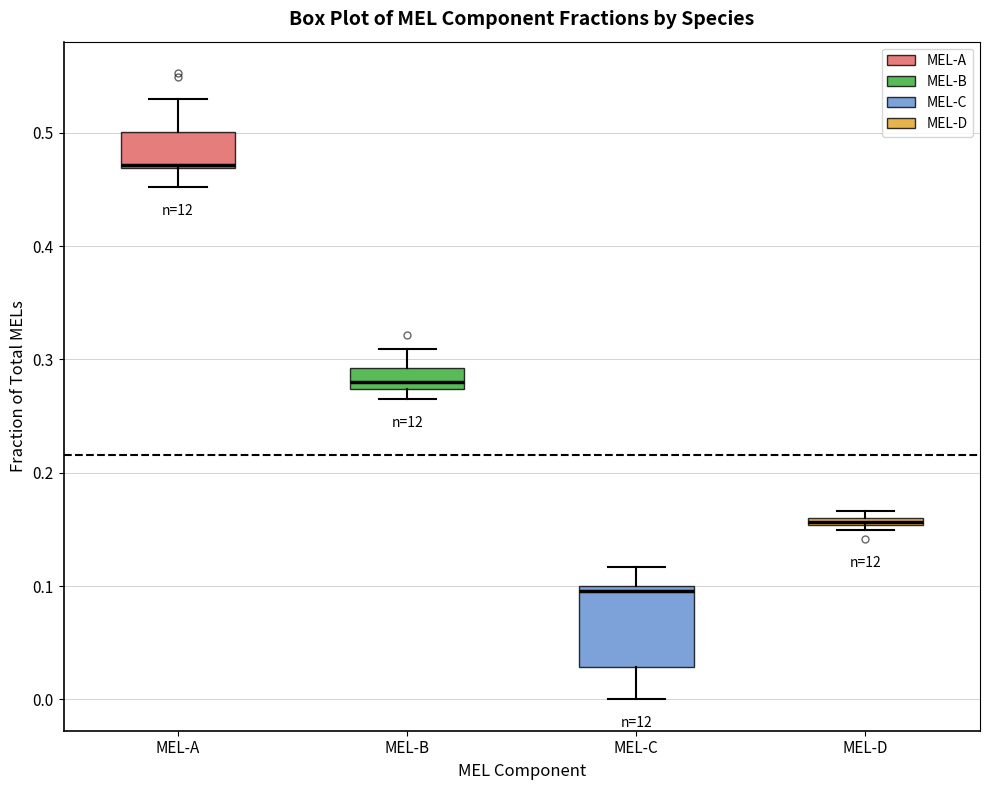

Where does the median line of the box for MEL-B sit on the y-axis? The values are not printed on the chart, so give them approximately, as read against the axis.

0.28